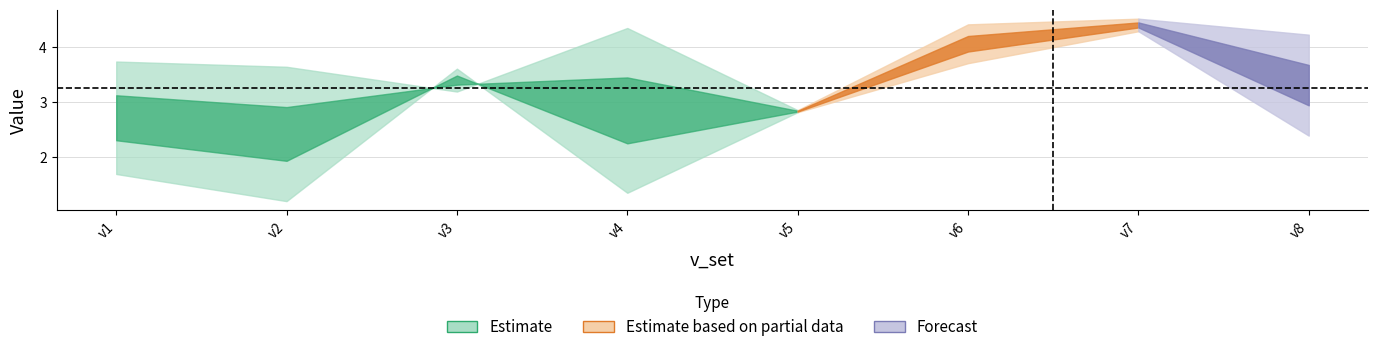

What is the spread (max minus min) of values at v7?

0.2